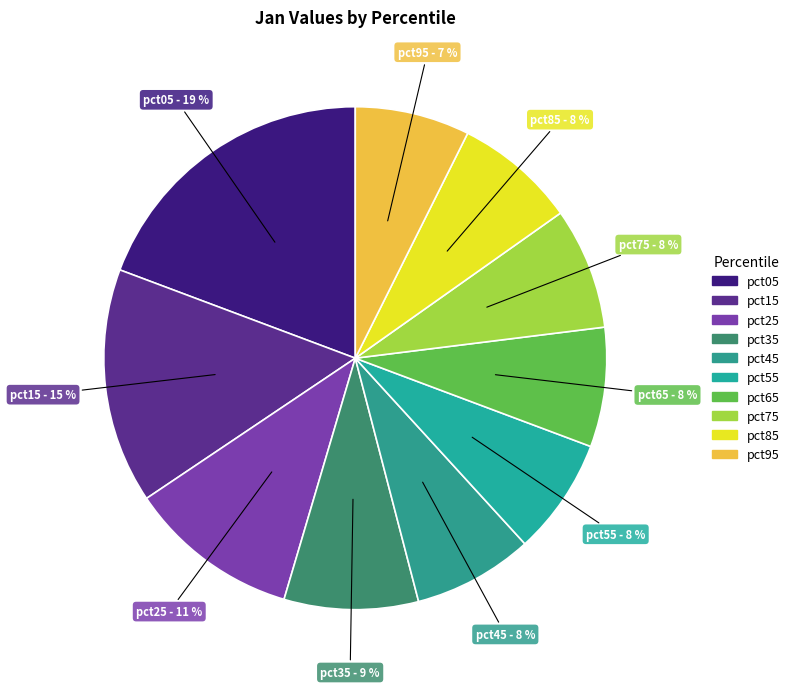

Is it true that pct15 is 15% of the pie?

True